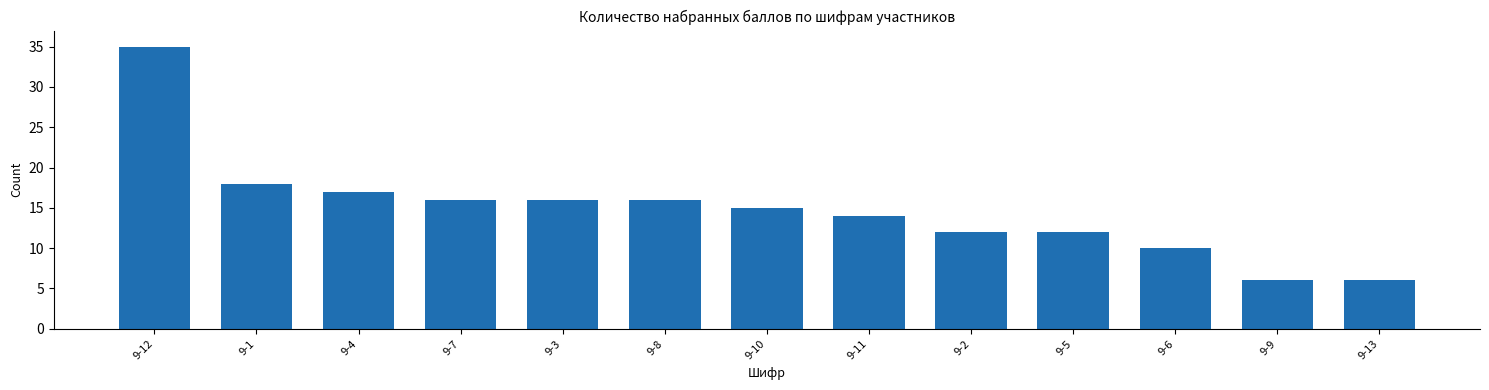

Does the chart contain any negative values?

No